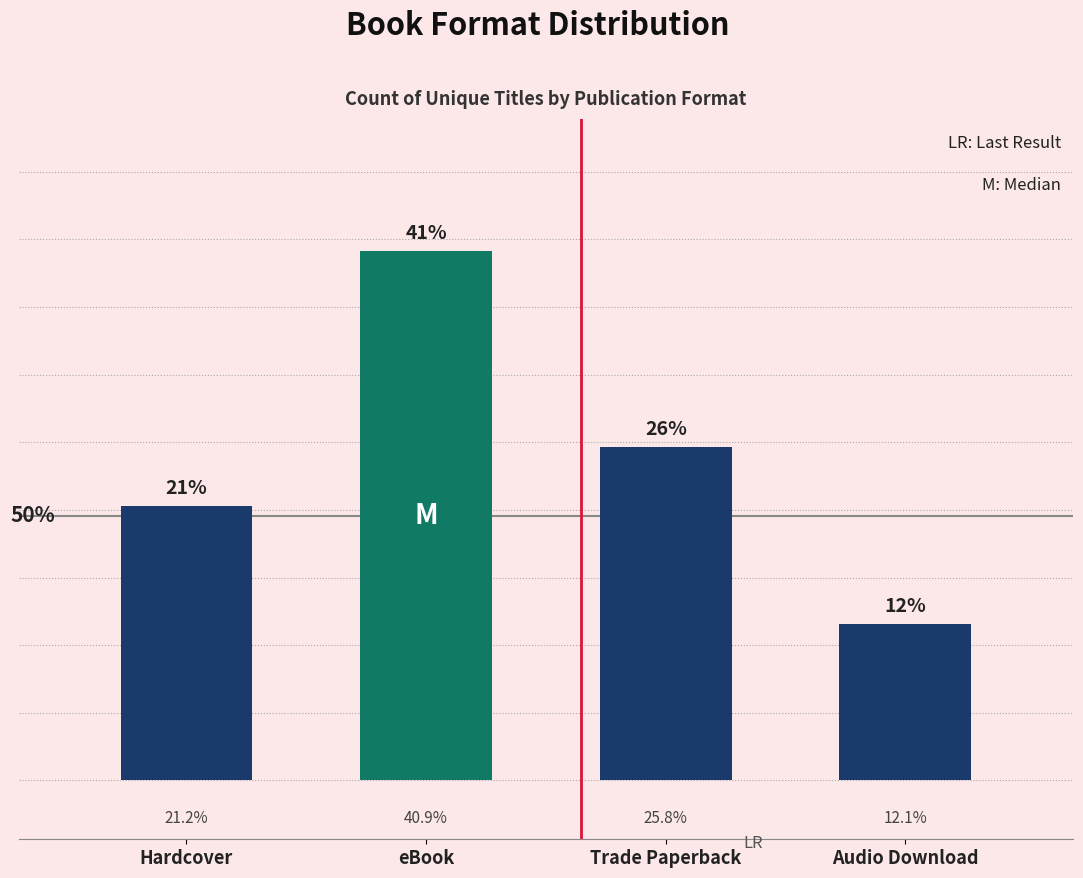

What is the approximate value at eBook, to the nearest 10?

30